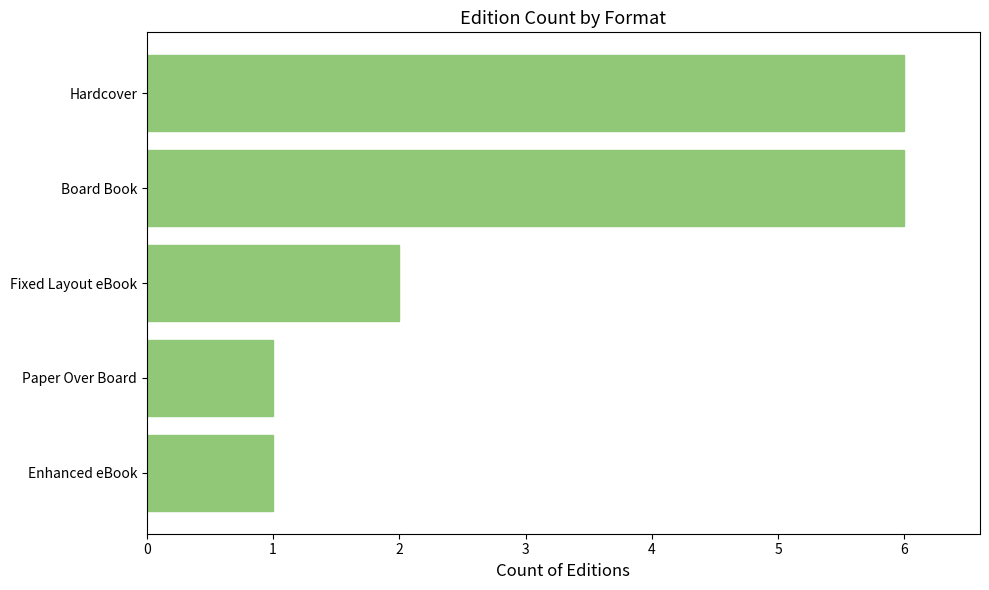

How many distinct data groups are displayed?

1